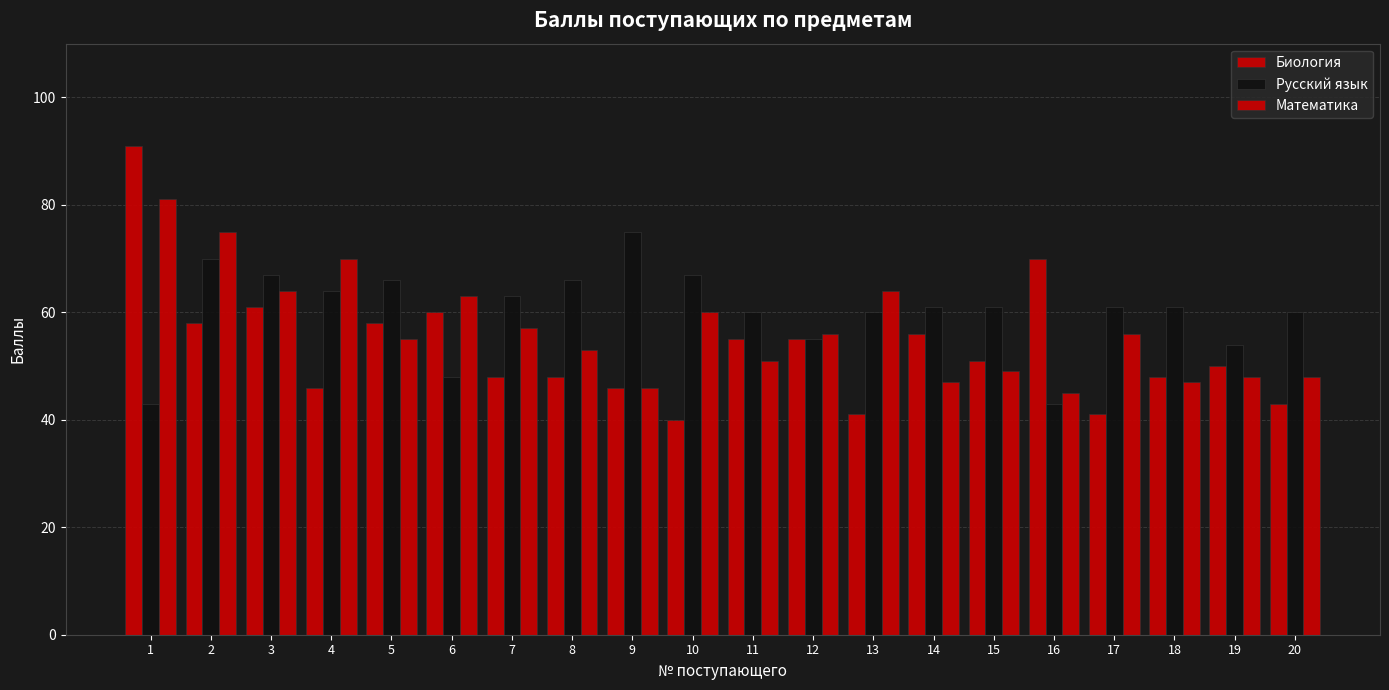

Are the bars horizontal?

No